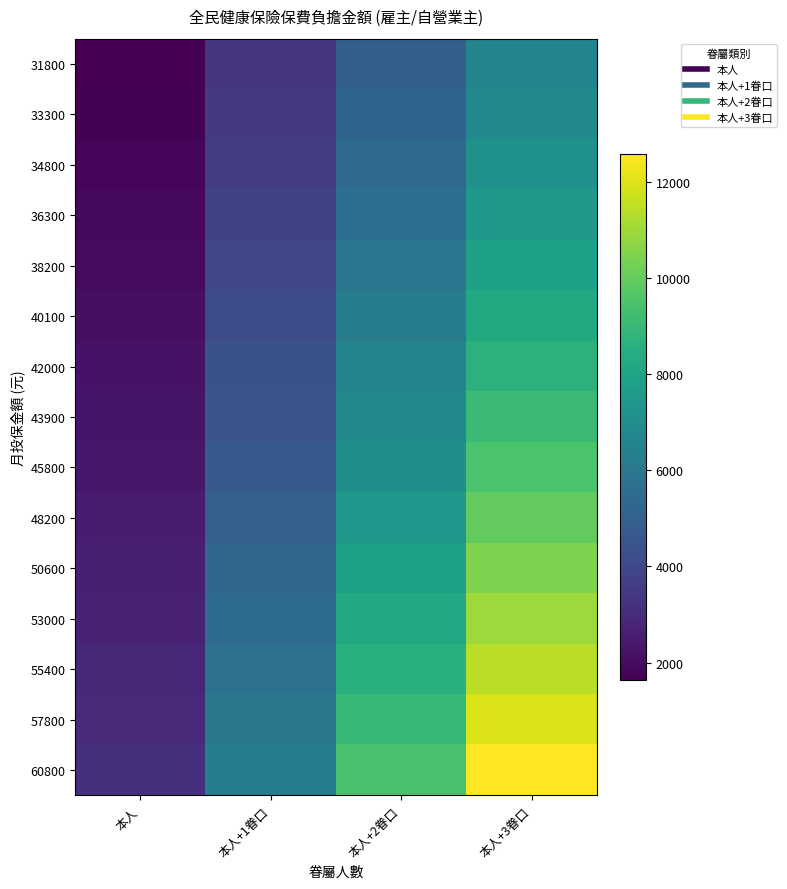

Reading left to right, extract all data points from this chart.

31800: 本人=1644	本人+1眷口=3288	本人+2眷口=4932	本人+3眷口=6576
33300: 本人=1722	本人+1眷口=3444	本人+2眷口=5166	本人+3眷口=6888
34800: 本人=1799	本人+1眷口=3598	本人+2眷口=5397	本人+3眷口=7196
36300: 本人=1877	本人+1眷口=3754	本人+2眷口=5631	本人+3眷口=7508
38200: 本人=1975	本人+1眷口=3950	本人+2眷口=5925	本人+3眷口=7900
40100: 本人=2073	本人+1眷口=4146	本人+2眷口=6219	本人+3眷口=8292
42000: 本人=2171	本人+1眷口=4342	本人+2眷口=6513	本人+3眷口=8684
43900: 本人=2270	本人+1眷口=4540	本人+2眷口=6810	本人+3眷口=9080
45800: 本人=2368	本人+1眷口=4736	本人+2眷口=7104	本人+3眷口=9472
48200: 本人=2492	本人+1眷口=4984	本人+2眷口=7476	本人+3眷口=9968
50600: 本人=2616	本人+1眷口=5232	本人+2眷口=7848	本人+3眷口=10464
53000: 本人=2740	本人+1眷口=5480	本人+2眷口=8220	本人+3眷口=10960
55400: 本人=2864	本人+1眷口=5728	本人+2眷口=8592	本人+3眷口=11456
57800: 本人=2988	本人+1眷口=5976	本人+2眷口=8964	本人+3眷口=11952
60800: 本人=3143	本人+1眷口=6286	本人+2眷口=9429	本人+3眷口=12572